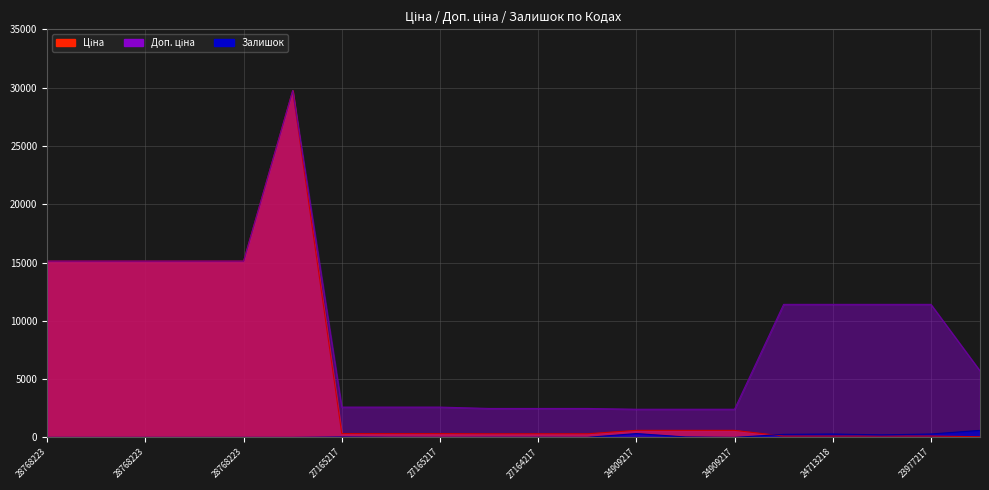

True or false: Залишок and Доп. ціна cross at least once.

False